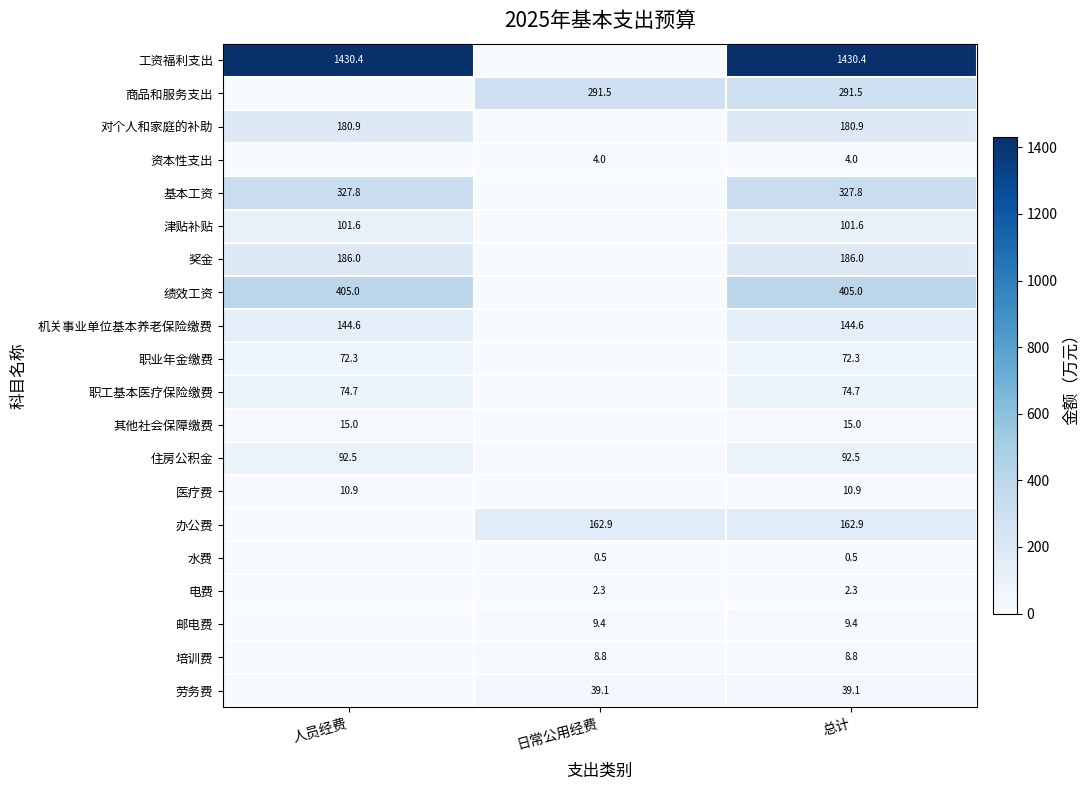

Is it true that 劳务费 equals 39.1 at 日常公用经费?

True